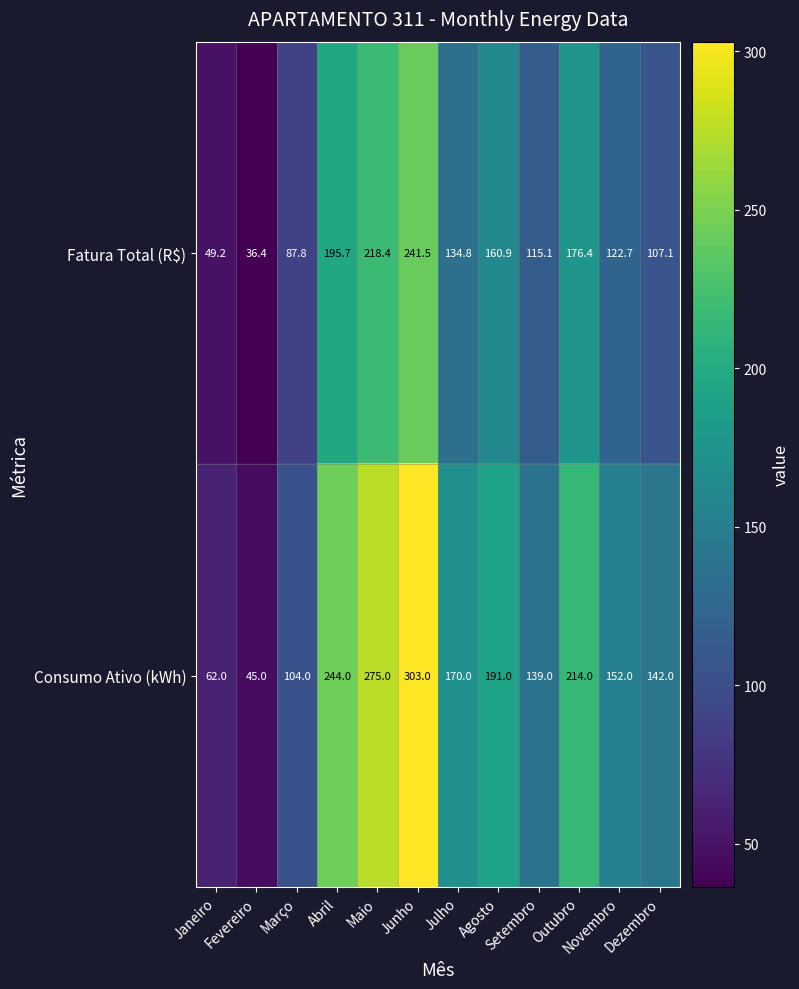

What is the difference between the maximum and minimum values in the Consumo Ativo (kWh) series?

258.0